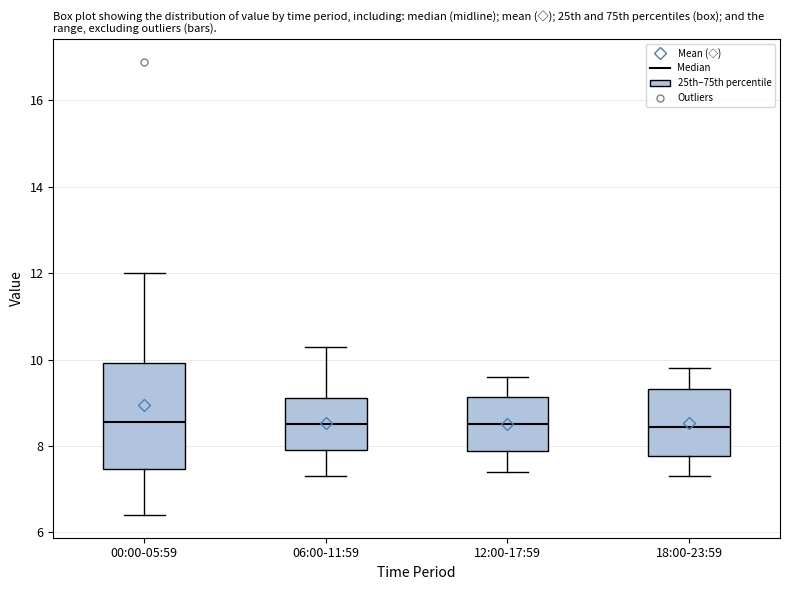

Comparing the boxes themselves (not the whiskers), which one is the tallest?

00:00-05:59